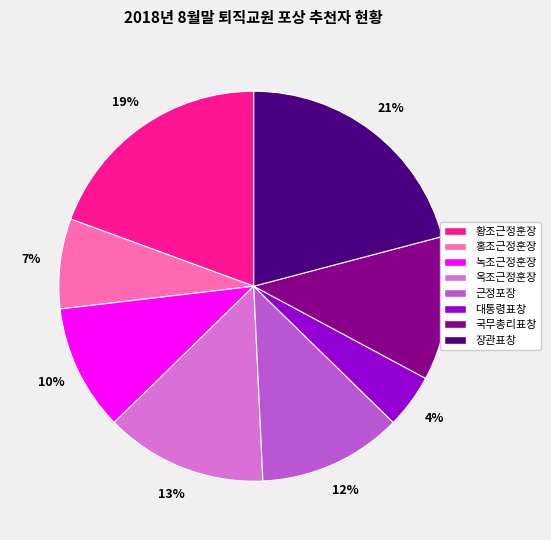

How many slices are in this pie chart?

8